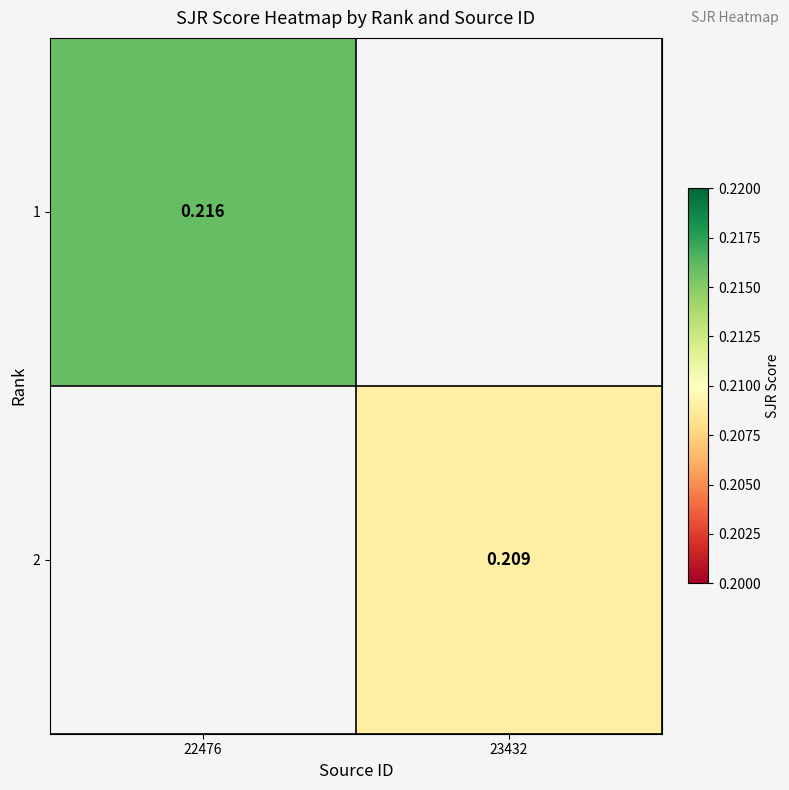

Is the value of 2 at 23432 greater than the value of 1 at 22476?

No